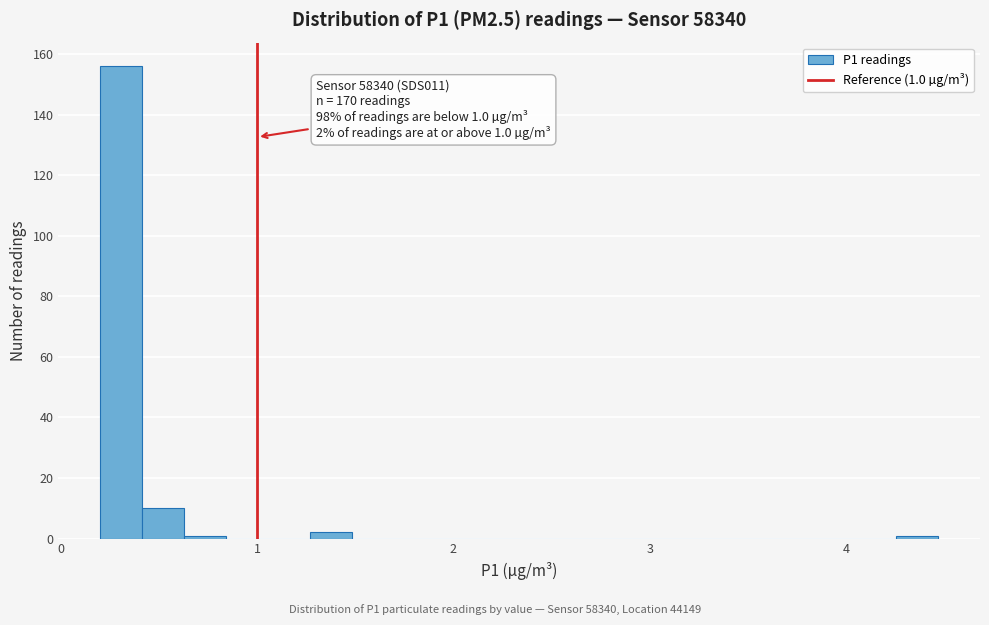

Read against the x-axis, roughly where is the centre of the tallest bar?

0.3